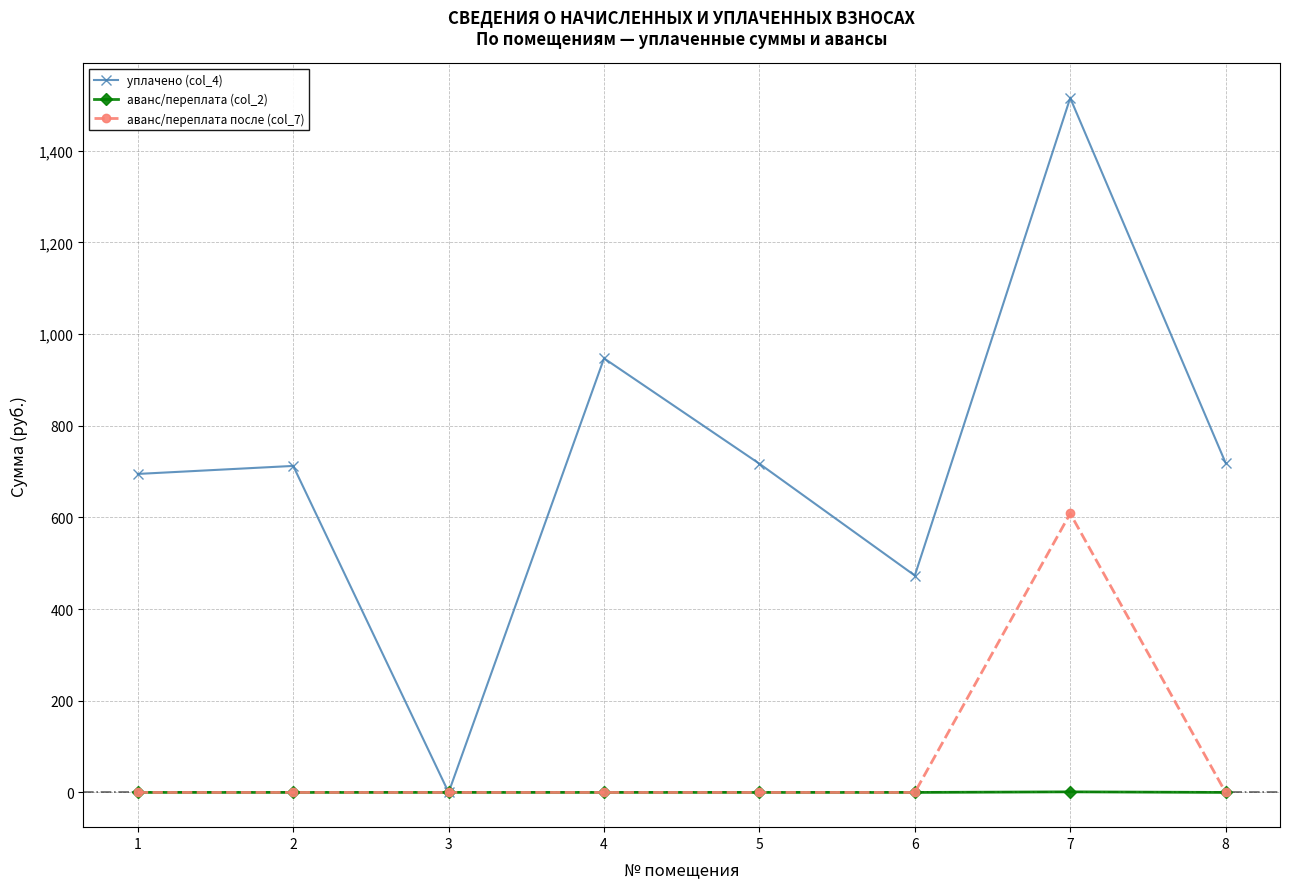

Does the chart have visible grid lines?

Yes